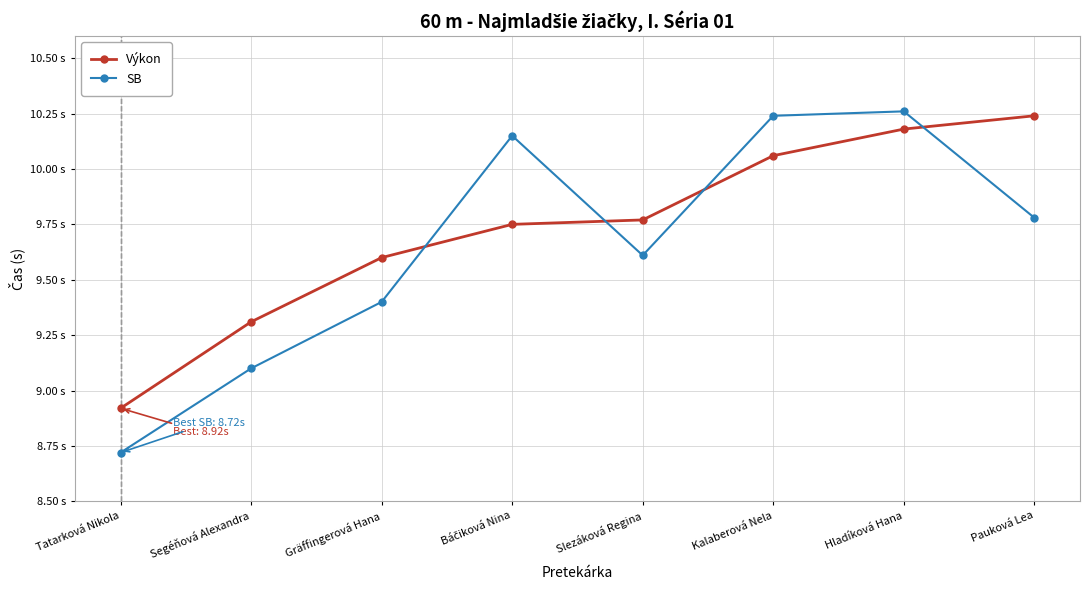

Reading right to left, transcribe all the data shown in this chart.

Výkon: 10.2	10.2	10.1	9.8	9.8	9.6	9.3	8.9
SB: 9.8	10.3	10.2	9.6	10.2	9.4	9.1	8.7